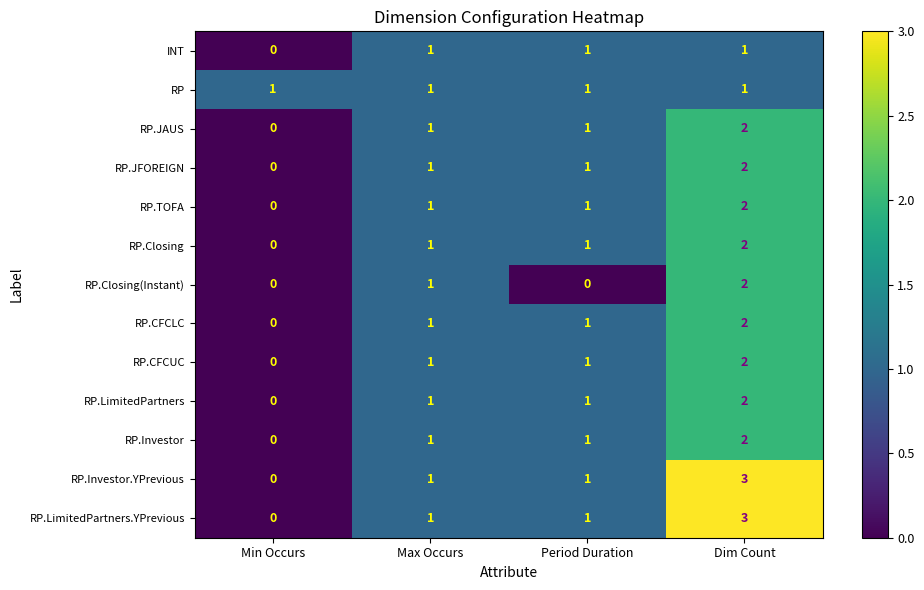

What is the sum of all RP.Investor.YPrevious values?

5